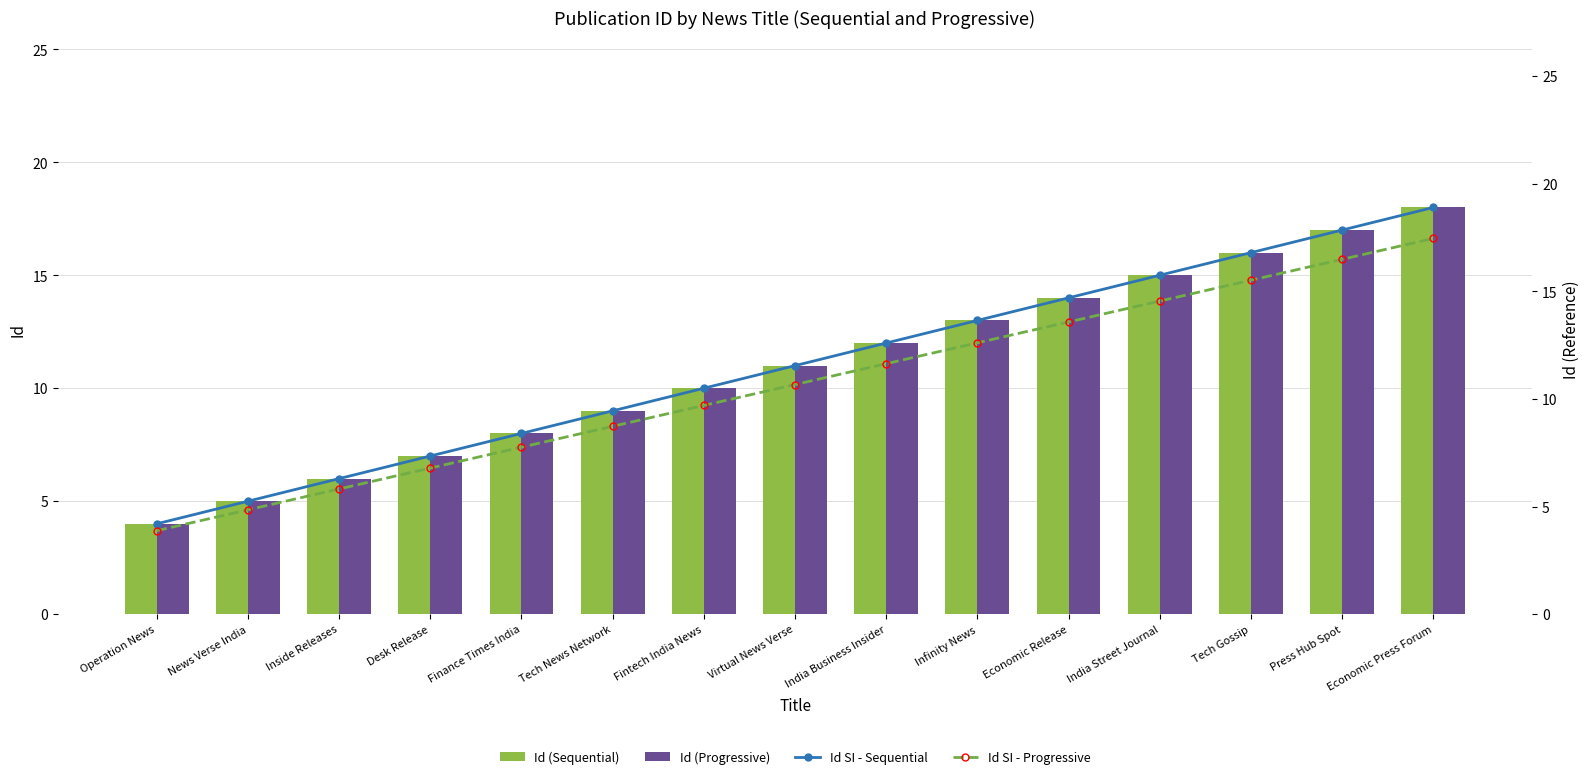

Reading left to right, extract all data points from this chart.

Id (Sequential): Operation News=4.0	News Verse India=5.0	Inside Releases=6.0	Desk Release=7.0	Finance Times India=8.0	Tech News Network=9.0	Fintech India News=10.0	Virtual News Verse=11.0	India Business Insider=12.0	Infinity News=13.0	Economic Release=14.0	India Street Journal=15.0	Tech Gossip=16.0	Press Hub Spot=17.0	Economic Press Forum=18.0
Id (Progressive): Operation News=4.0	News Verse India=5.0	Inside Releases=6.0	Desk Release=7.0	Finance Times India=8.0	Tech News Network=9.0	Fintech India News=10.0	Virtual News Verse=11.0	India Business Insider=12.0	Infinity News=13.0	Economic Release=14.0	India Street Journal=15.0	Tech Gossip=16.0	Press Hub Spot=17.0	Economic Press Forum=18.0
Id SI - Sequential: Operation News=4.2	News Verse India=5.2	Inside Releases=6.3	Desk Release=7.4	Finance Times India=8.4	Tech News Network=9.5	Fintech India News=10.5	Virtual News Verse=11.6	India Business Insider=12.6	Infinity News=13.7	Economic Release=14.7	India Street Journal=15.8	Tech Gossip=16.8	Press Hub Spot=17.9	Economic Press Forum=18.9
Id SI - Progressive: Operation News=3.9	News Verse India=4.8	Inside Releases=5.8	Desk Release=6.8	Finance Times India=7.8	Tech News Network=8.7	Fintech India News=9.7	Virtual News Verse=10.7	India Business Insider=11.6	Infinity News=12.6	Economic Release=13.6	India Street Journal=14.5	Tech Gossip=15.5	Press Hub Spot=16.5	Economic Press Forum=17.5